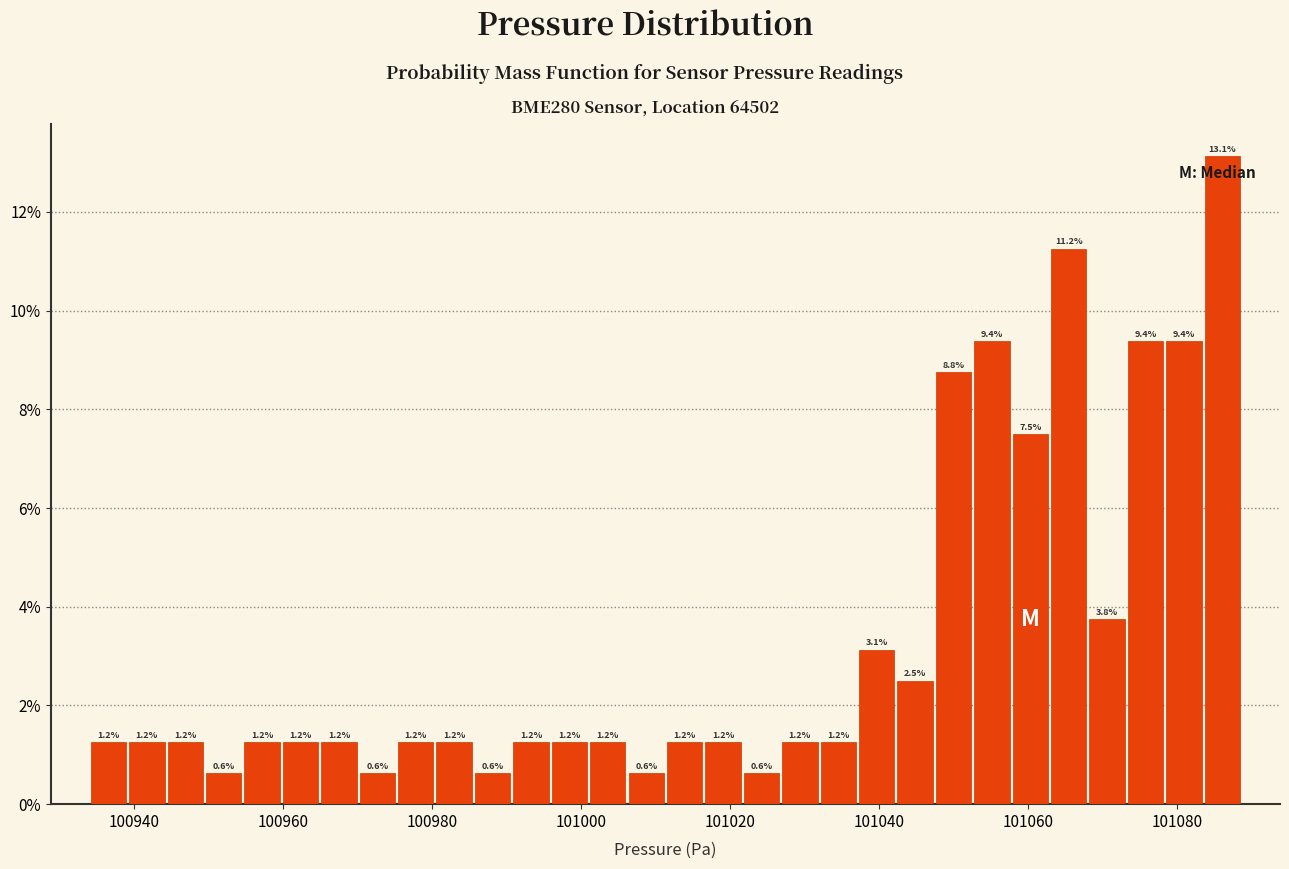

Read against the x-axis, roughly where is the centre of the tallest bar?

101086